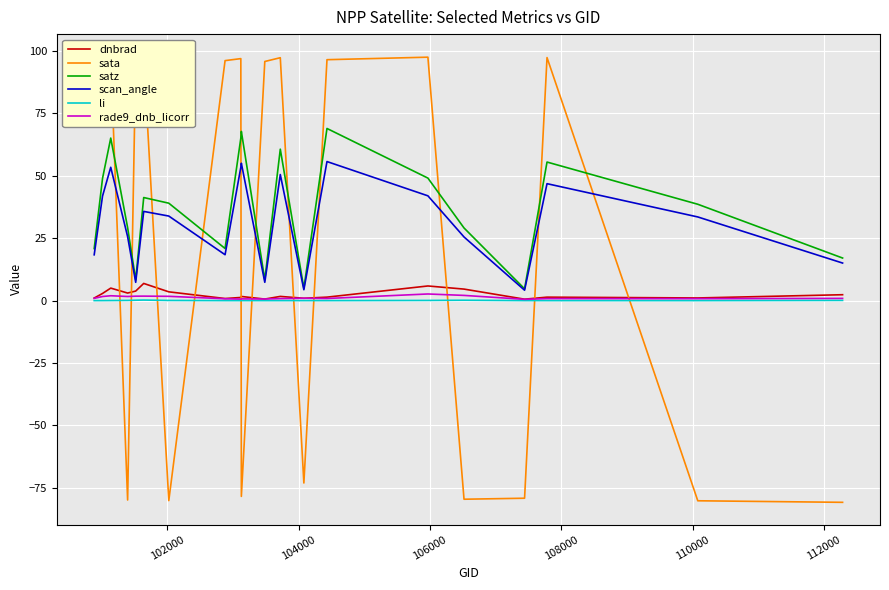

True or false: satz and rade9_dnb_licorr cross at least once.

False